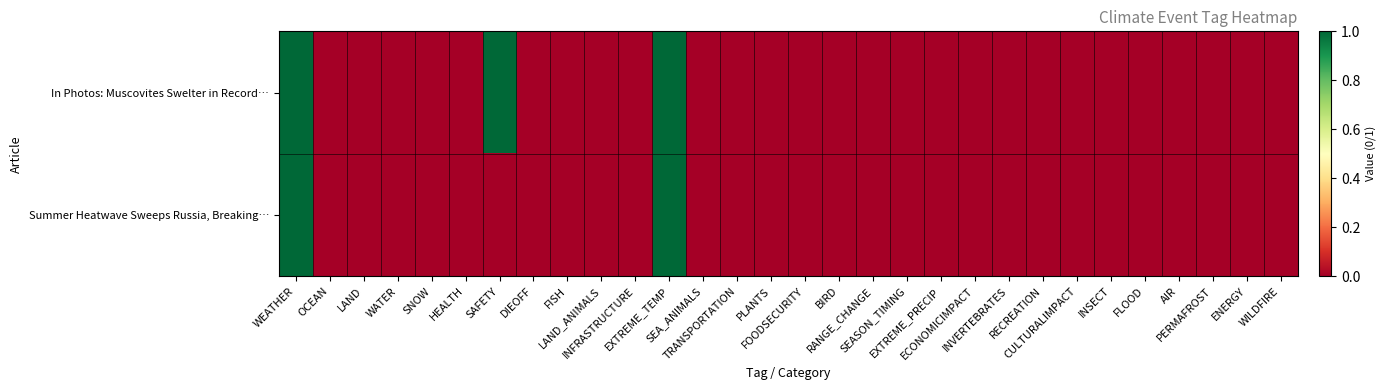

At DIEOFF, list the series in order from largest to smallest.

In Photos: Muscovites Swelter in Record…, Summer Heatwave Sweeps Russia, Breaking…